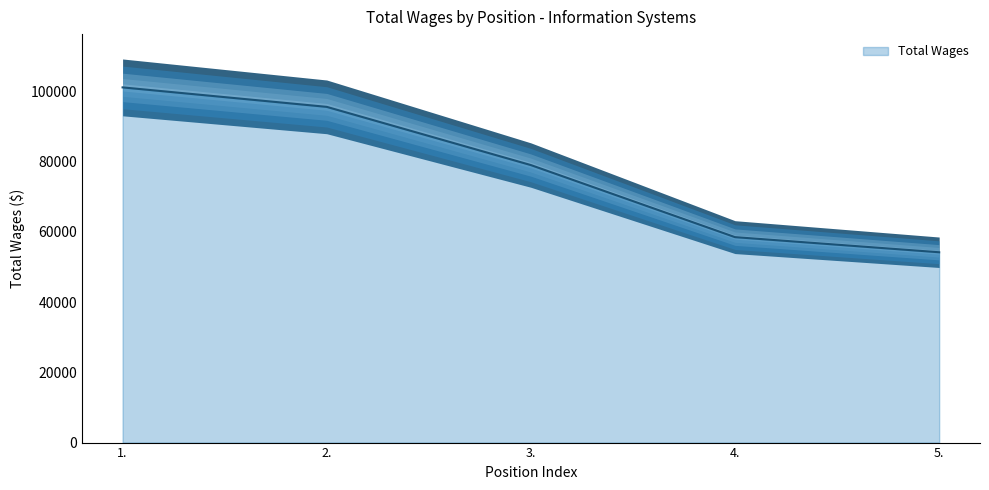

Reading right to left, list all the values displayed in this chart.

5.=54191	4.=58497	3.=79015	2.=95589	1.=101133